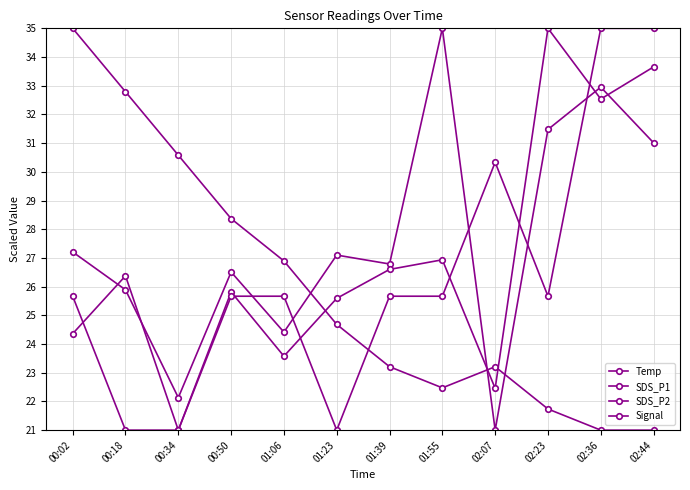

Which series changed the most between 01:23 and 01:55?

SDS_P1